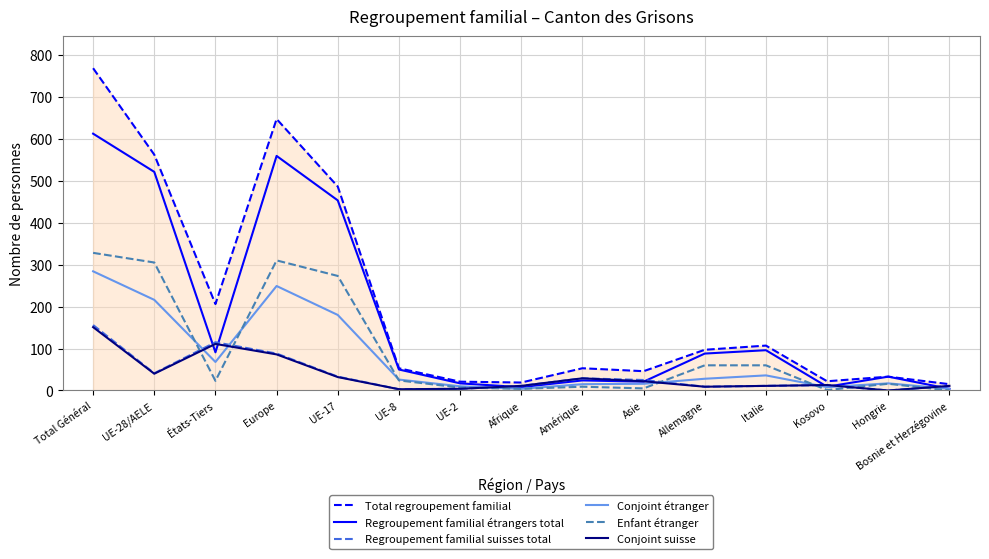

At which category does Enfant étranger reach its first local valley?

États-Tiers